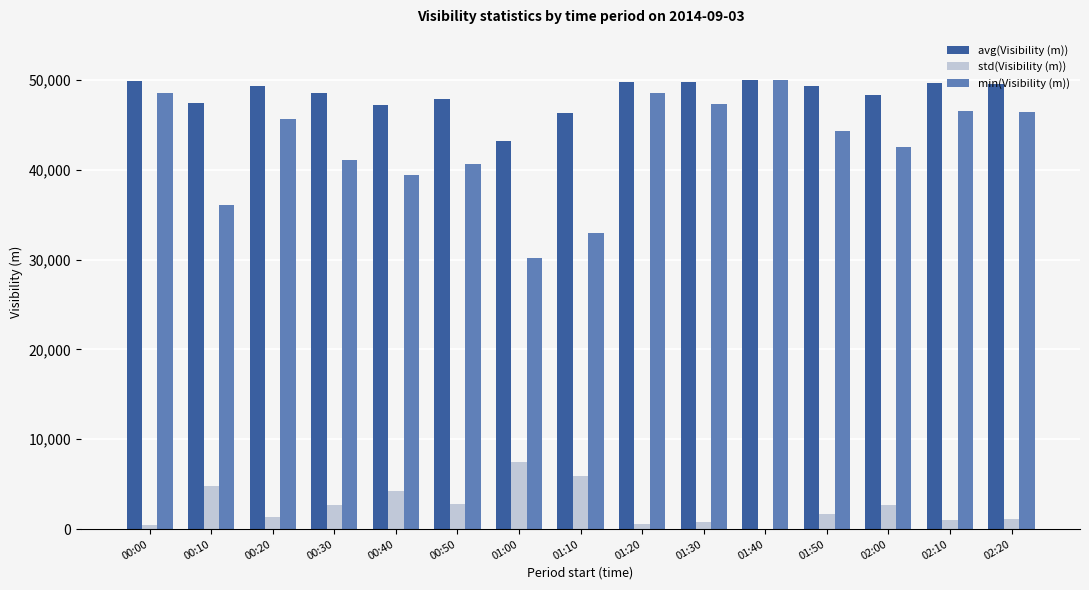

What is the sum of all std(Visibility (m)) values?

37336